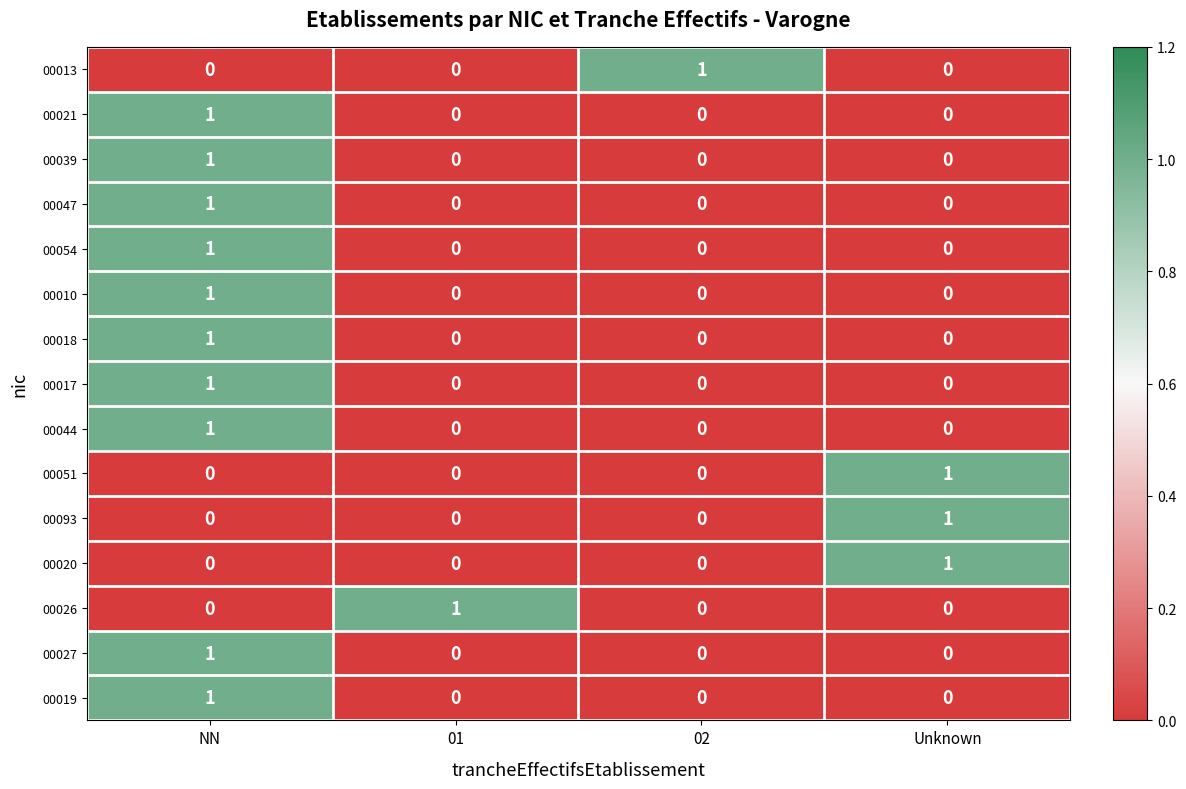

Which category has the highest value in the 00054 series?

NN